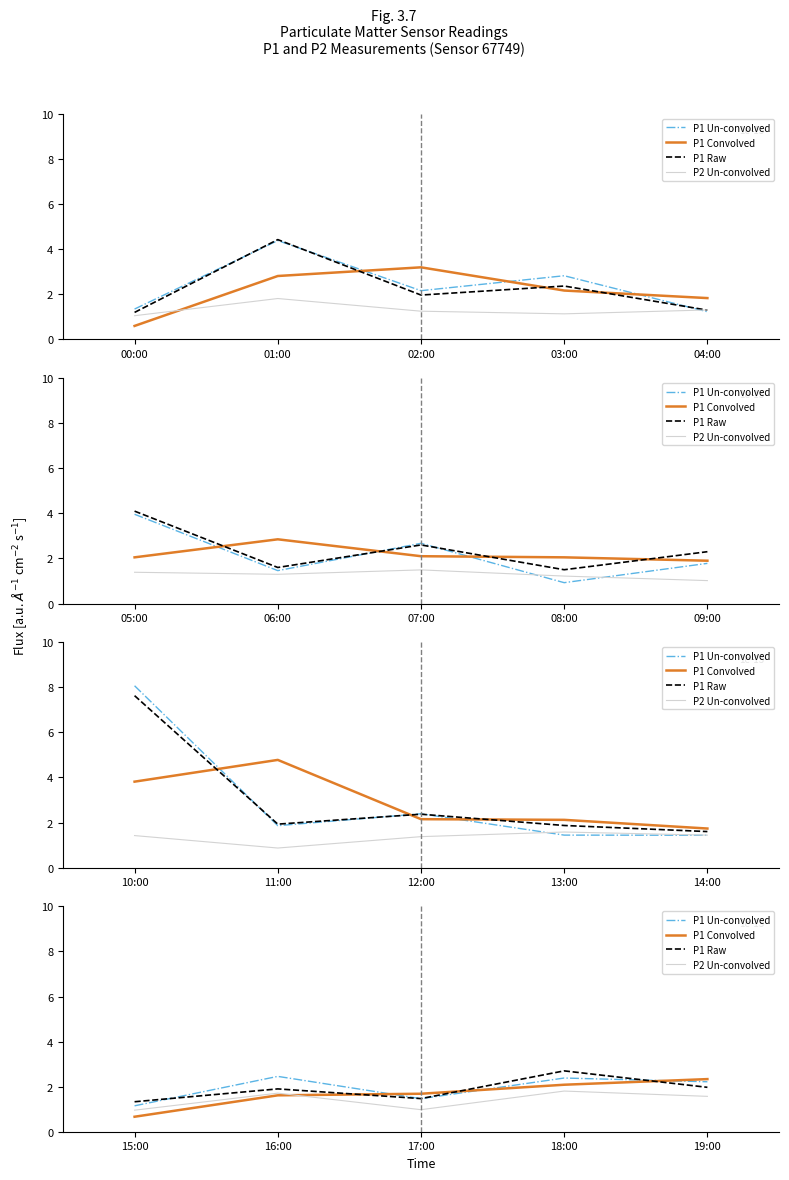

The value of P1 Convolved at 15:00 is 0.4. True or false?

False